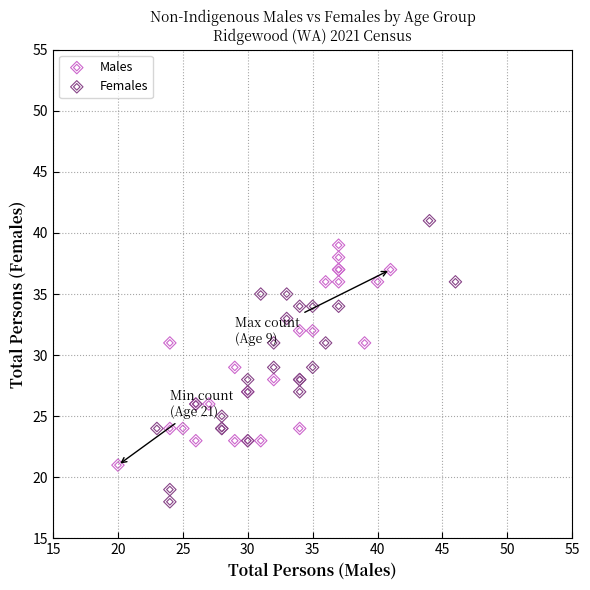

Which series reaches the minimum Y coordinate?

Females